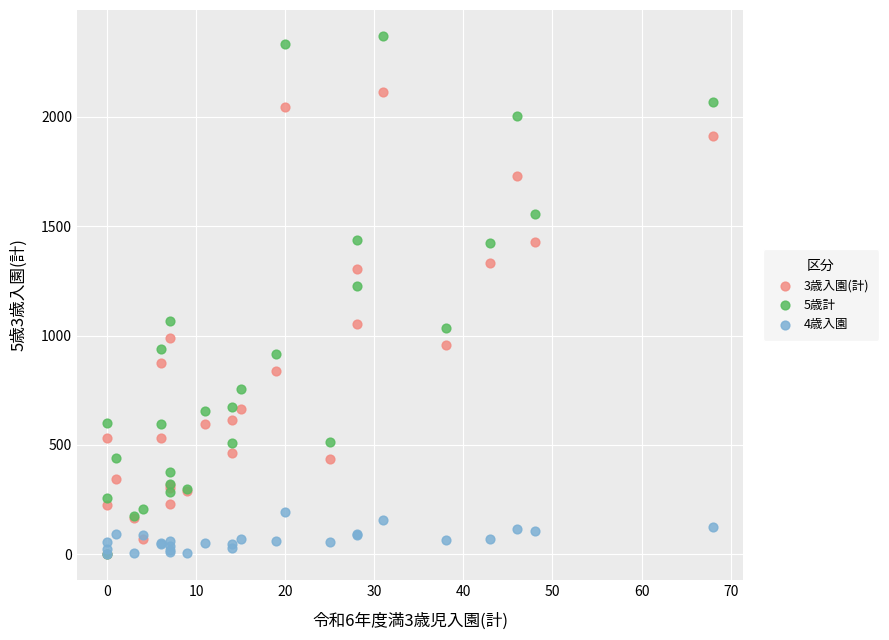

Across all series, what Y value is closest to 1185?

1228